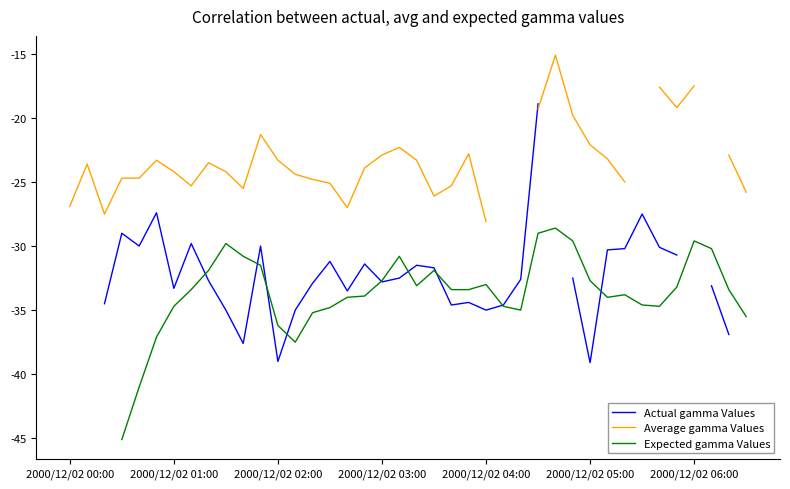

True or false: Actual gamma Values has more than 2 points higher than both neighbors.

True